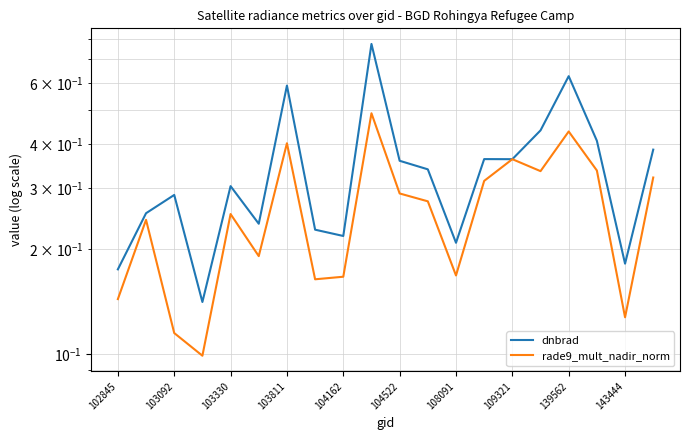

At how many categories does at least one series exceed 0?

20